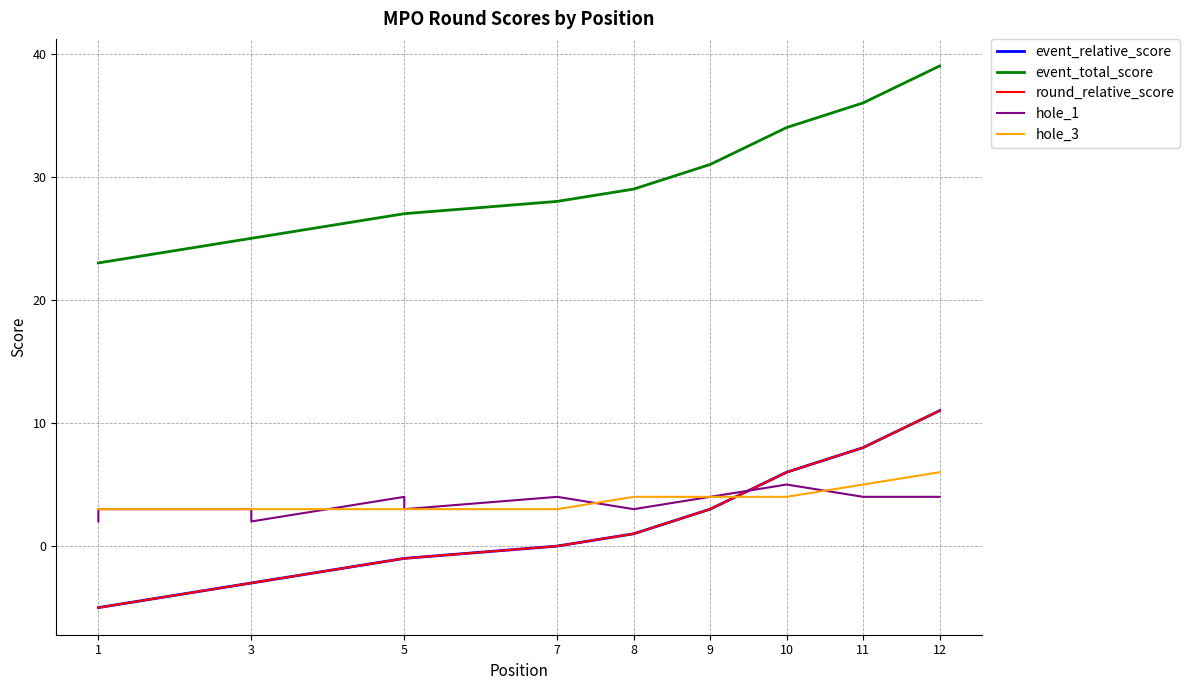

What are all the series names shown in the legend?

event_relative_score, event_total_score, round_relative_score, hole_1, hole_3